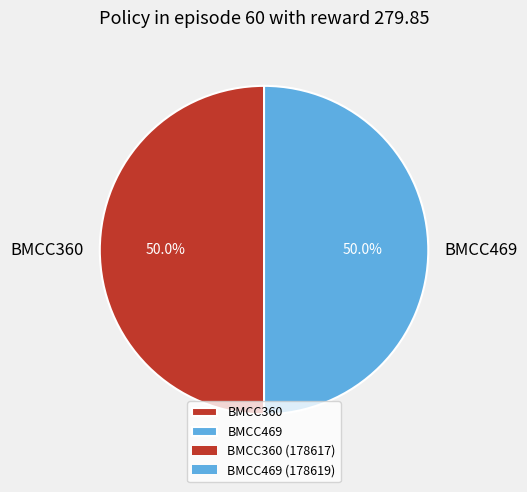

How much of the chart is everything except BMCC469?

50.0%